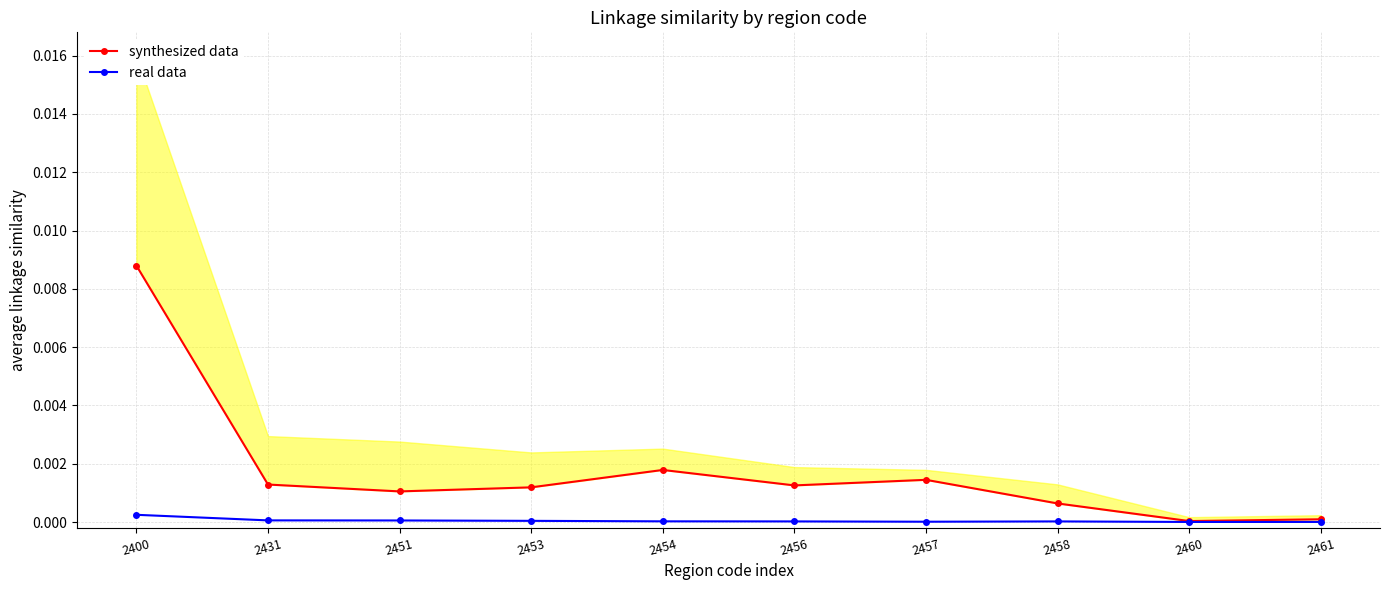

Is the value of real data at 2453 greater than the value of synthesized data at 2456?

No